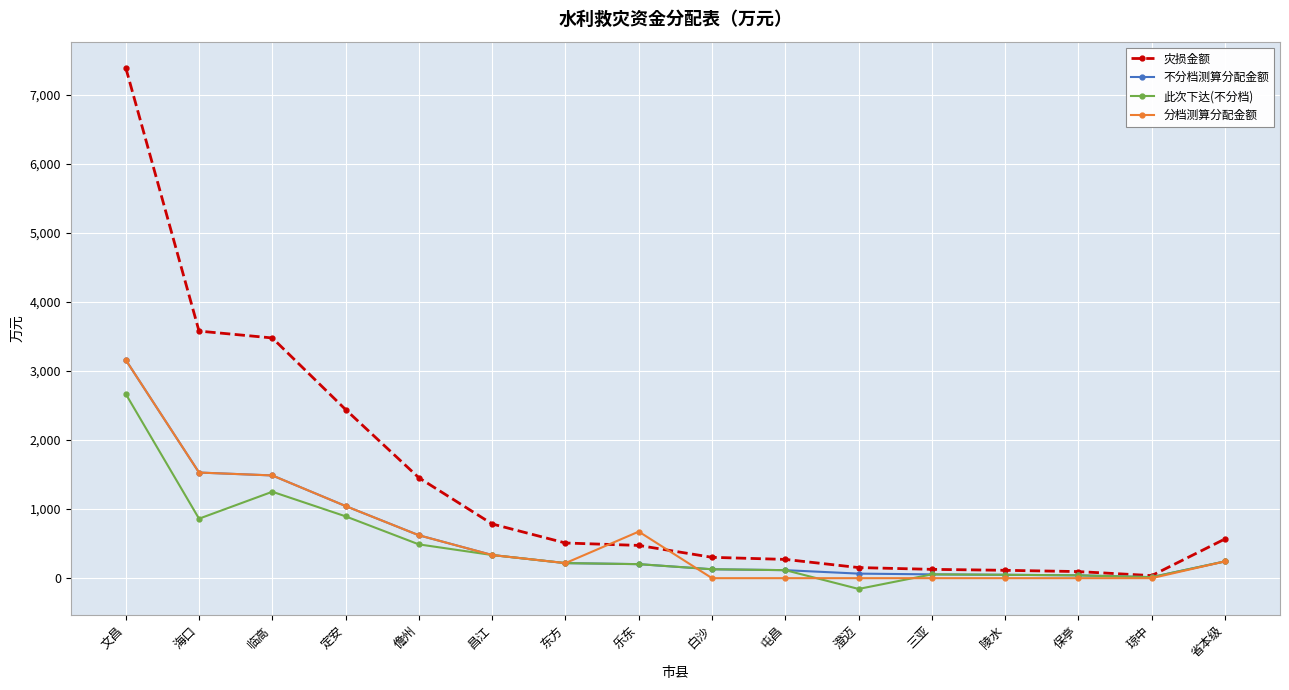

True or false: 分档测算分配金额 has more than 0 interior local peaks.

True